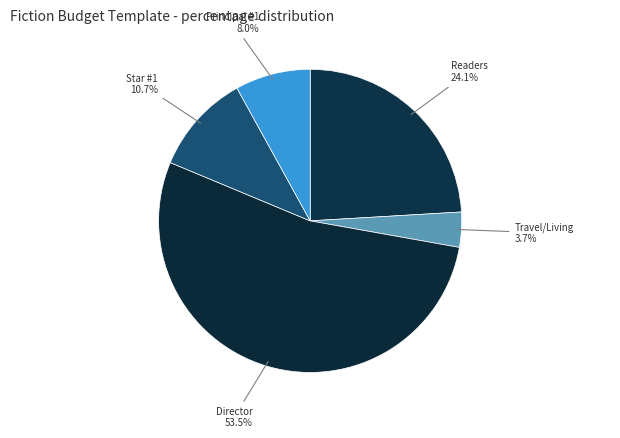

Does Director account for over 50% of the chart?

Yes